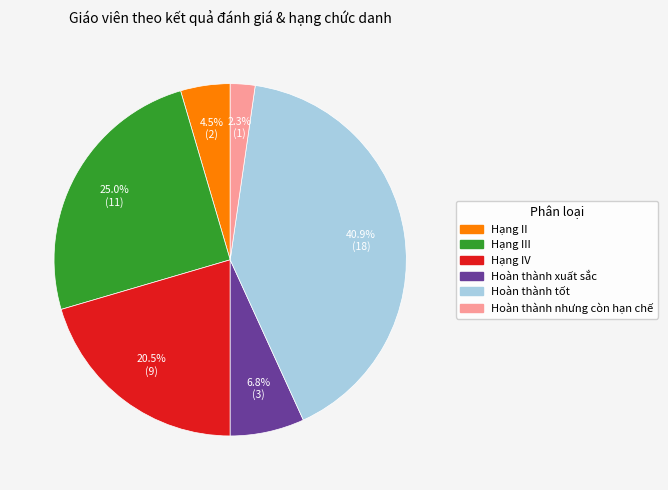

Is there a majority slice in this chart?

No